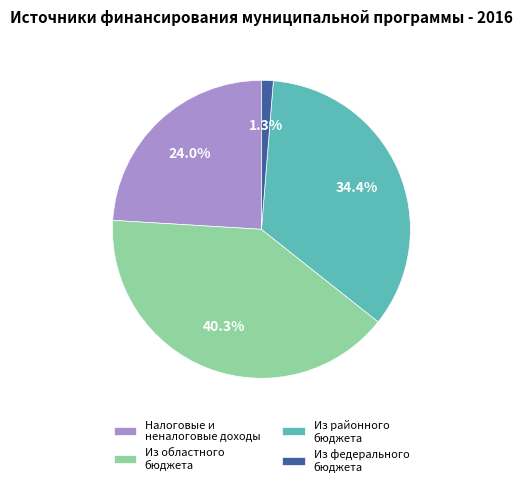

To the nearest percent, what is the average slice percentage?

25%